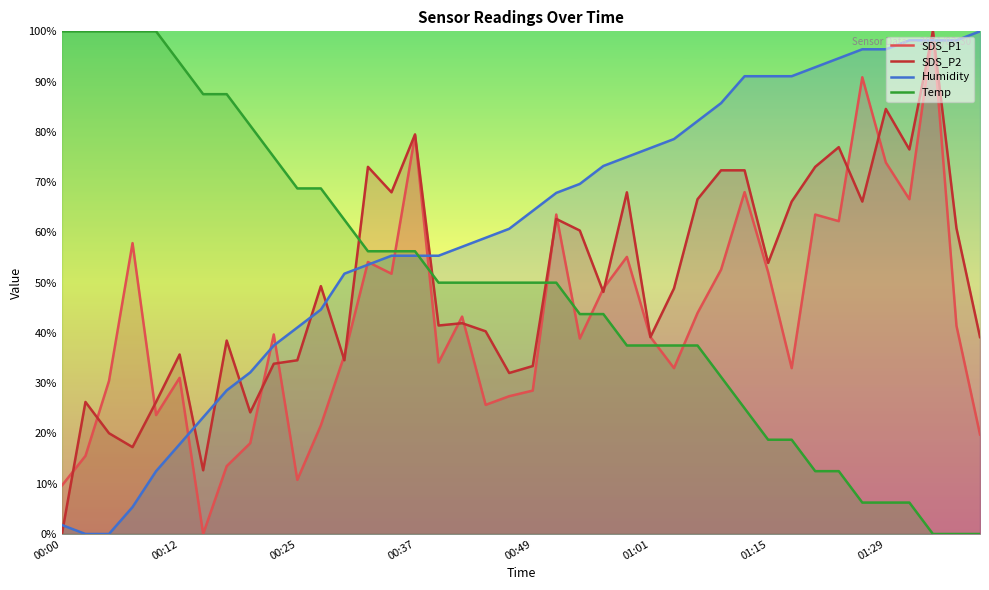

What is the total value across all series at 00:49?

176.2